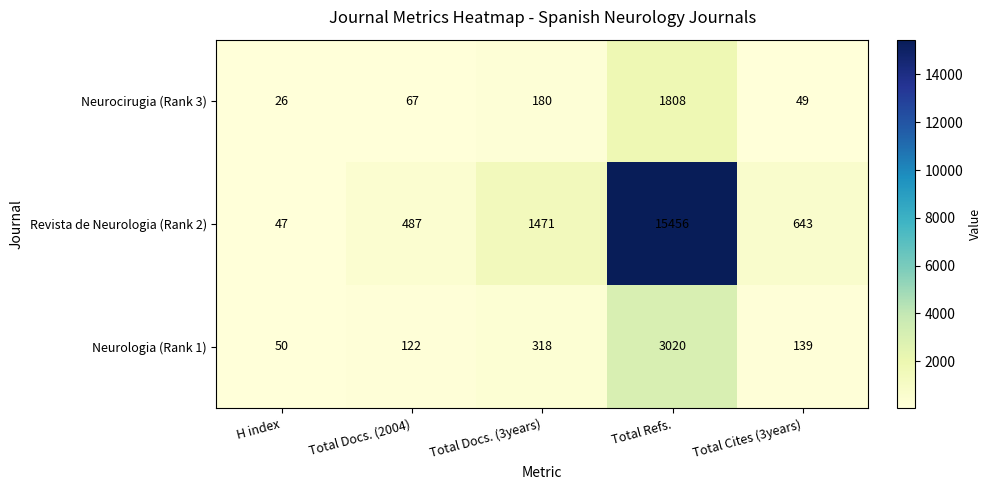

Which series has the widest spread of values?

Revista de Neurologia (Rank 2)